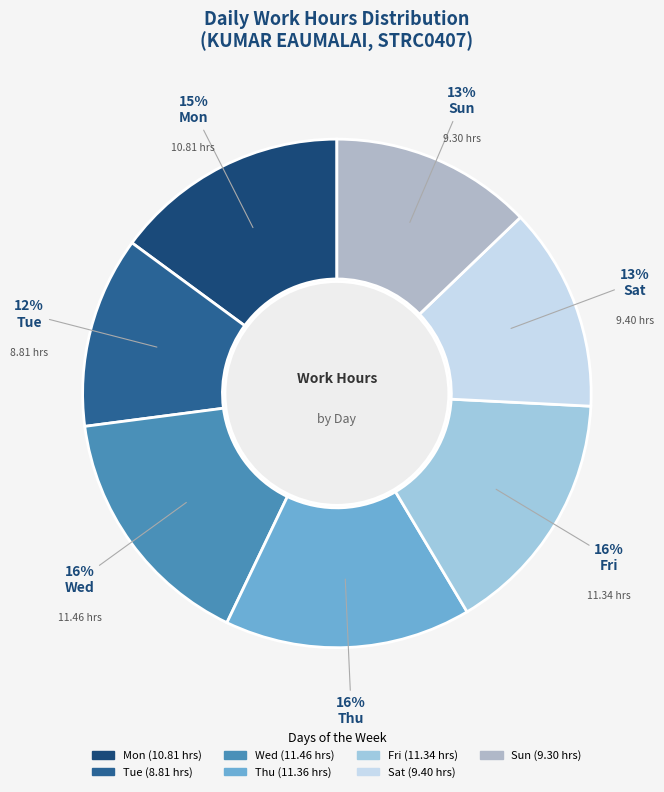

What percentage is the Tue slice, to the nearest percent?

12%